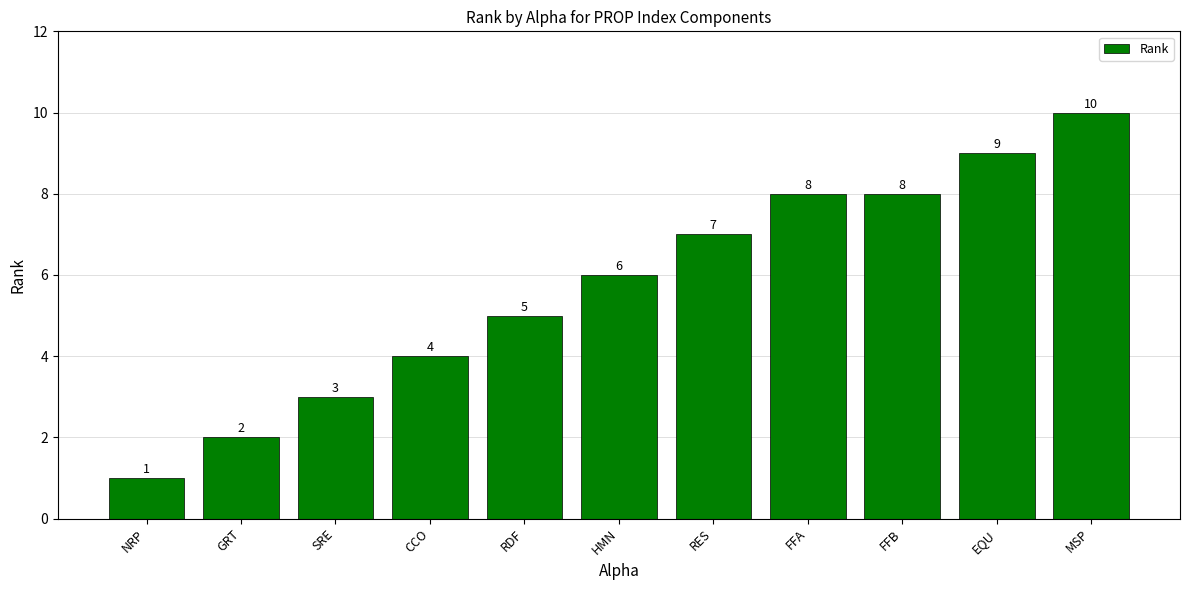

The value at RES is 7. True or false?

True